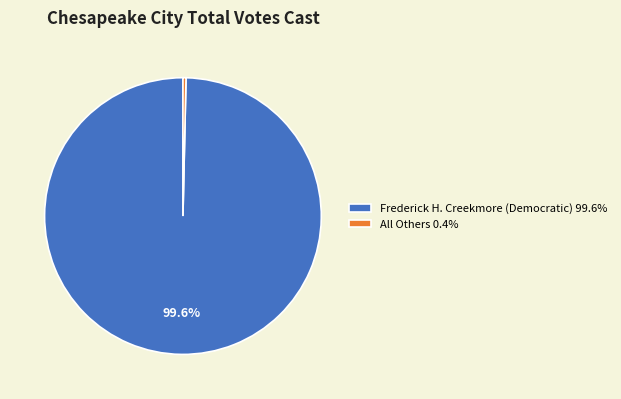

To the nearest percent, what is the difference between the largest and smallest slice percentages?

99%